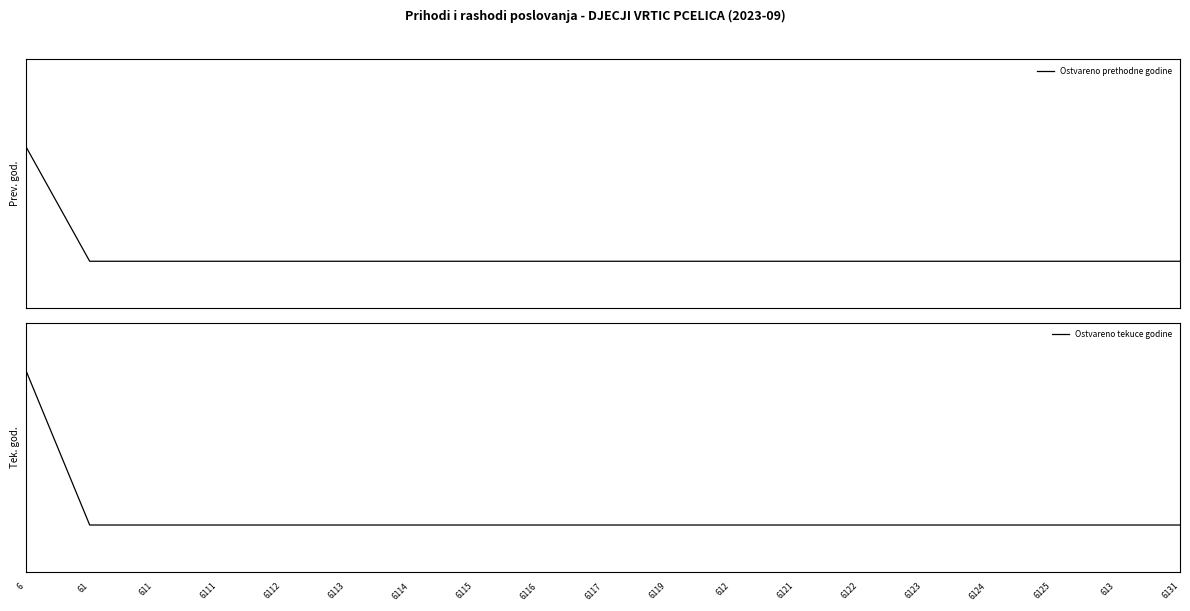

What position from the left is 612?

12